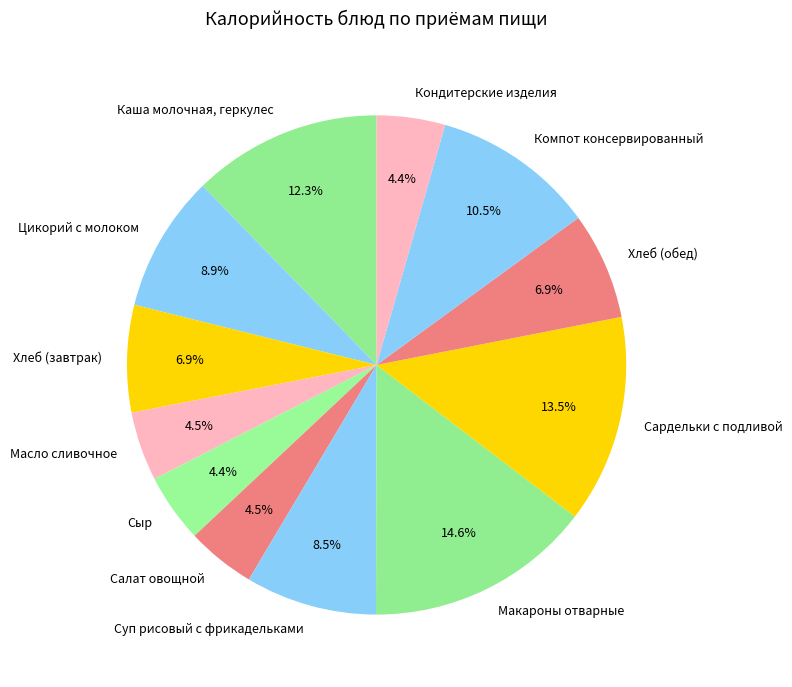

Which has a higher value, Цикорий с молоком or Каша молочная, геркулес?

Каша молочная, геркулес